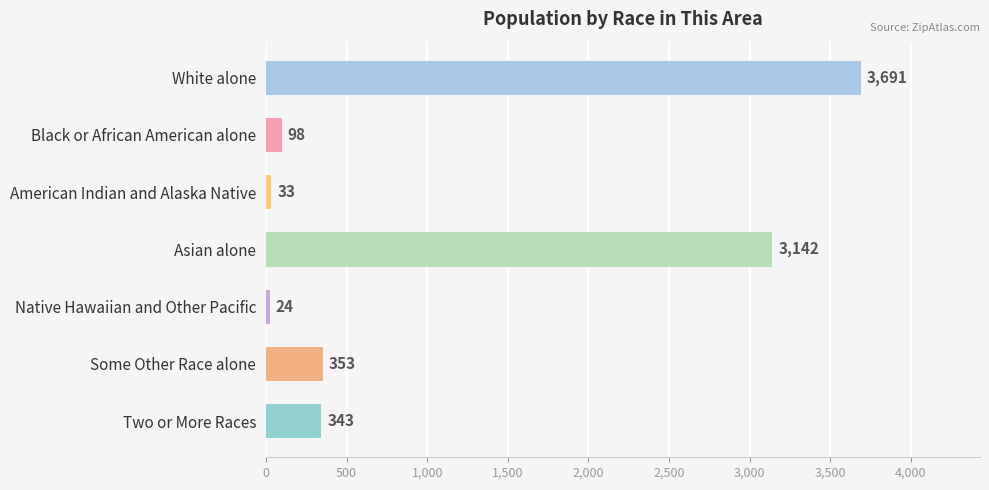

True or false: the data shows 3142 at Asian alone.

True